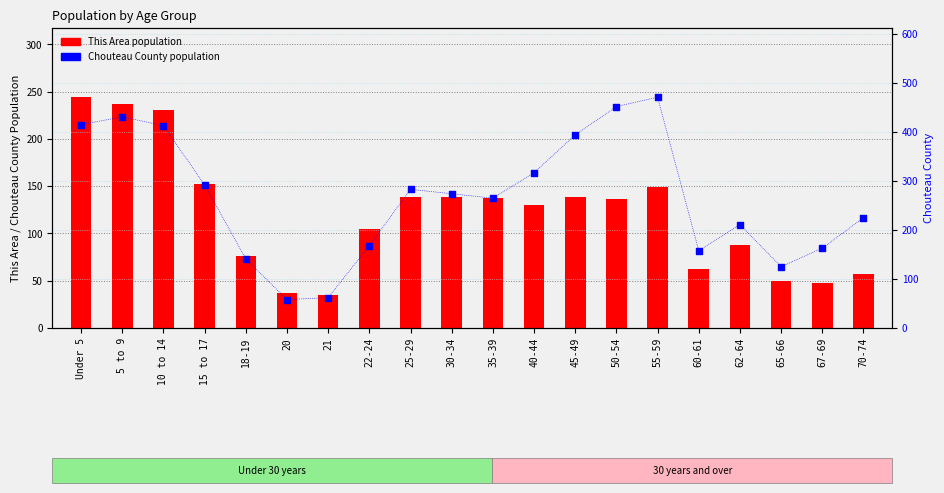

At how many categories does at least one series exceed 273?

10